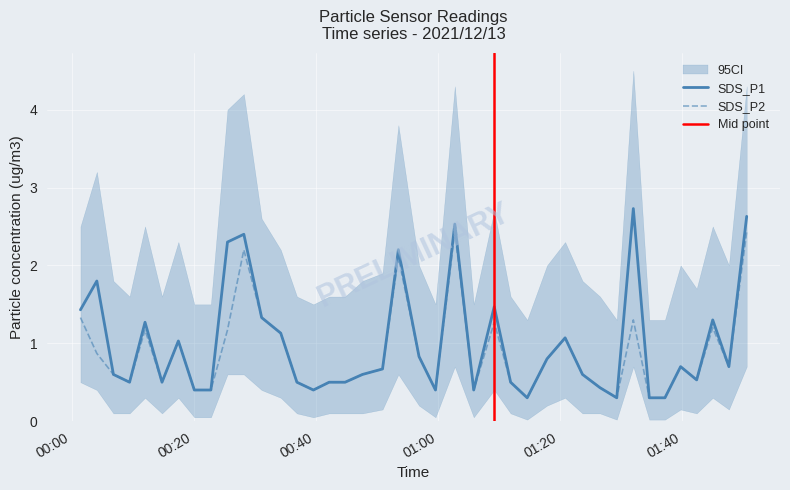

Rank the series by their maximum value, from highest to lowest.

SDS_P1, SDS_P2